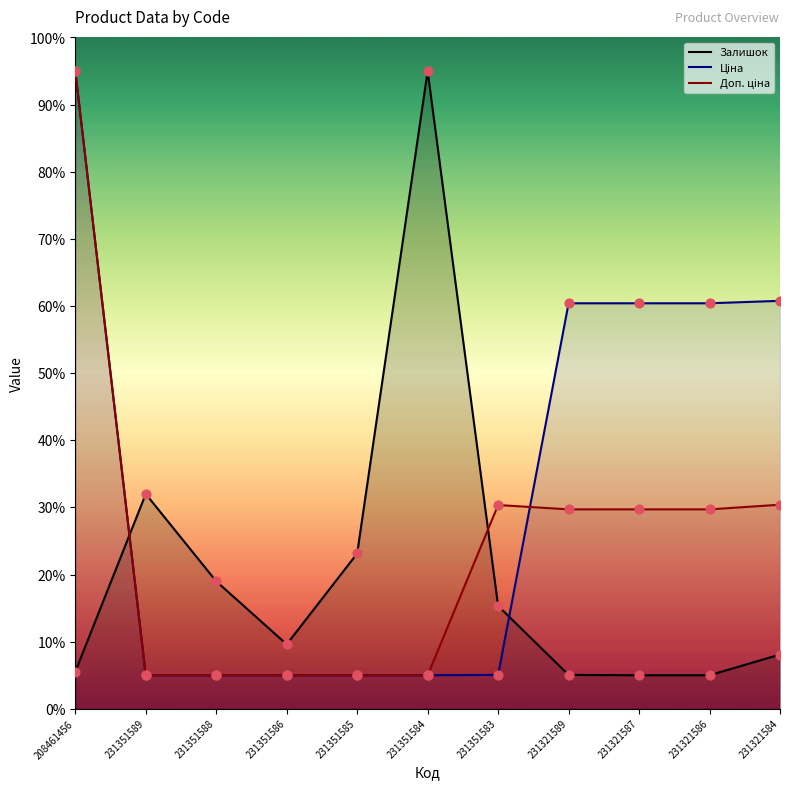

Which series reaches the maximum Y coordinate?

Залишок